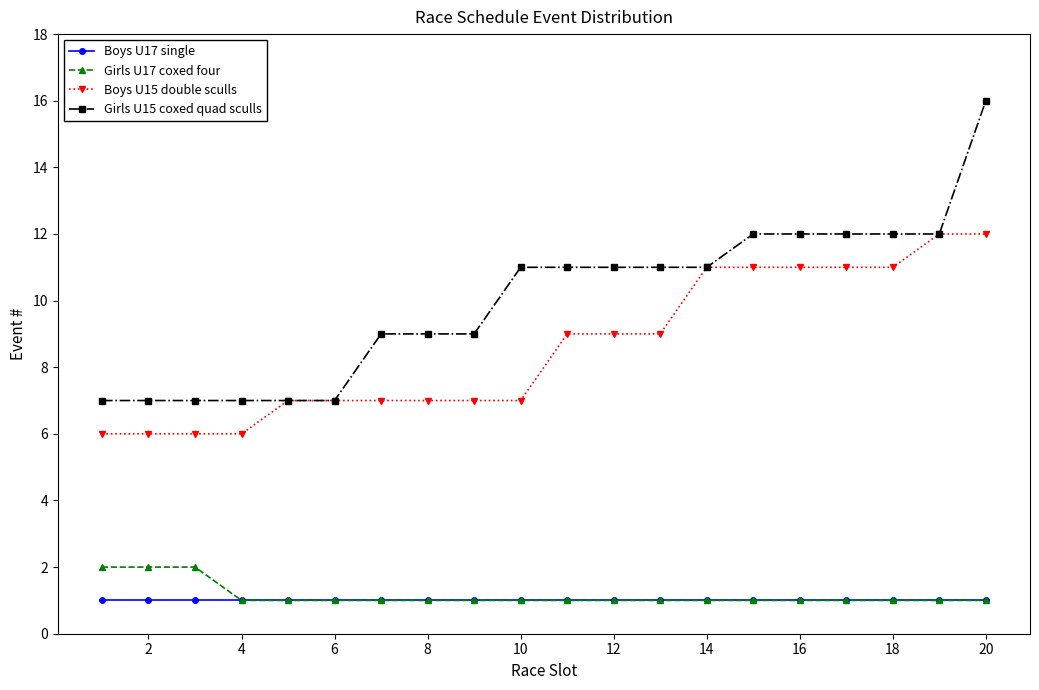

True or false: Girls U17 coxed four and Boys U15 double sculls cross at least once.

False